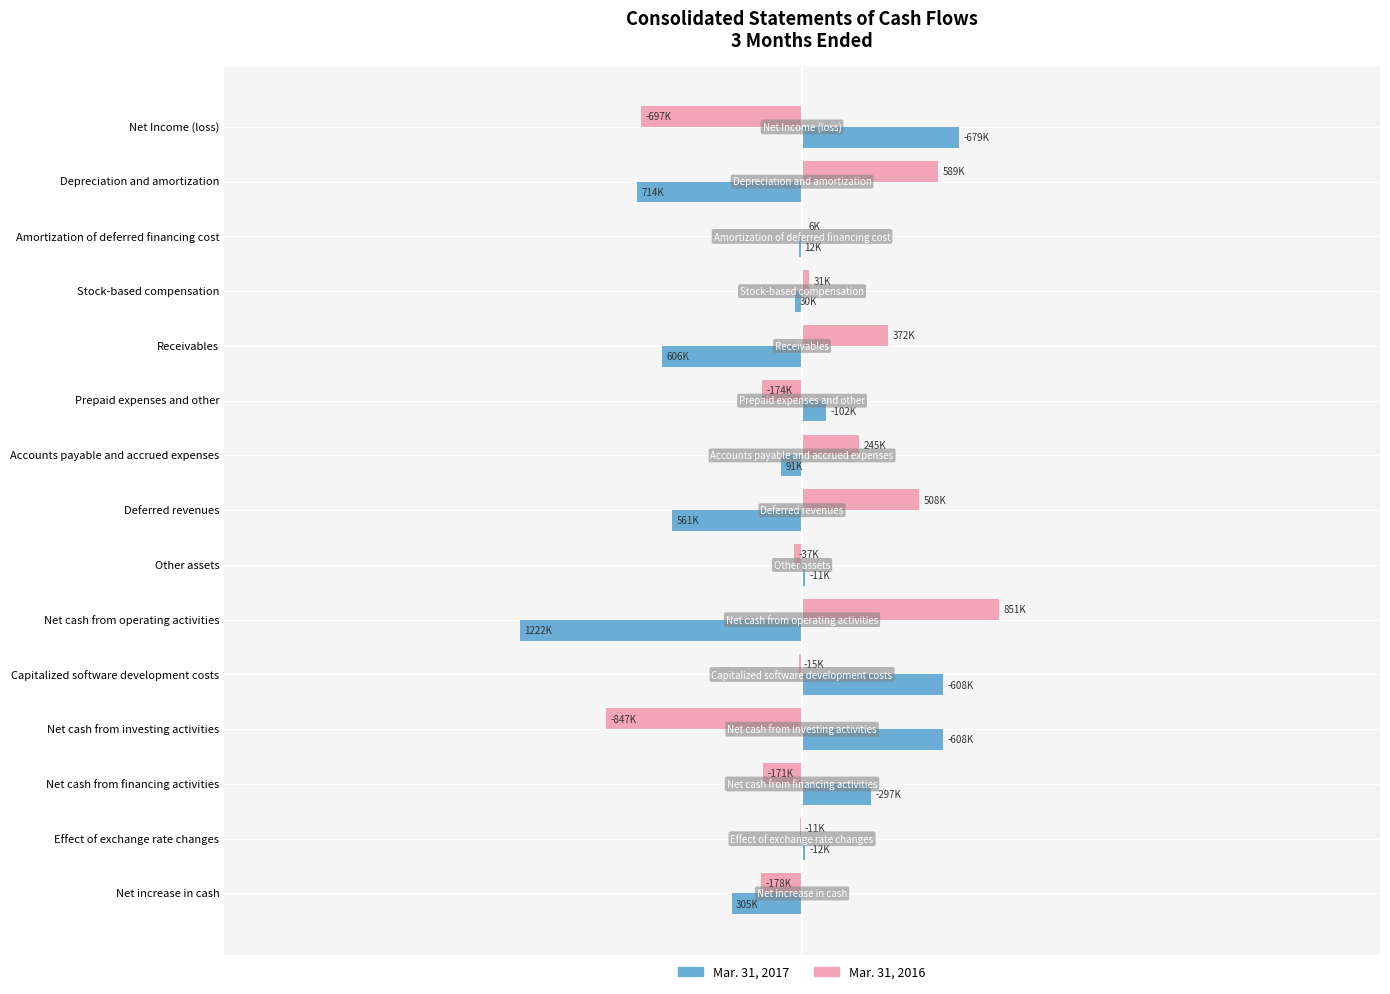

What are all the series names shown in the legend?

Mar. 31, 2017, Mar. 31, 2016